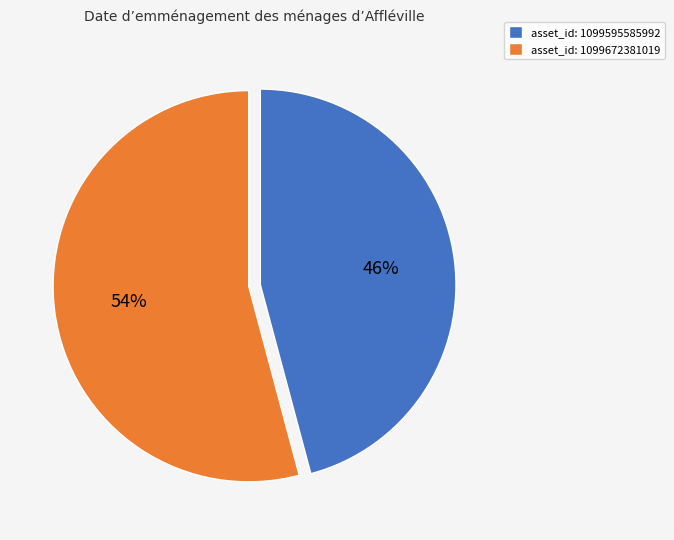

Do asset_id: 1099672381019 and asset_id: 1099595585992 together represent more than half of the pie?

Yes